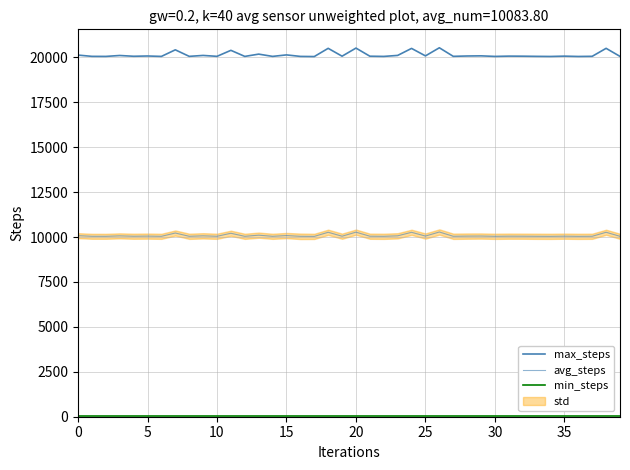

Does the chart have visible grid lines?

Yes